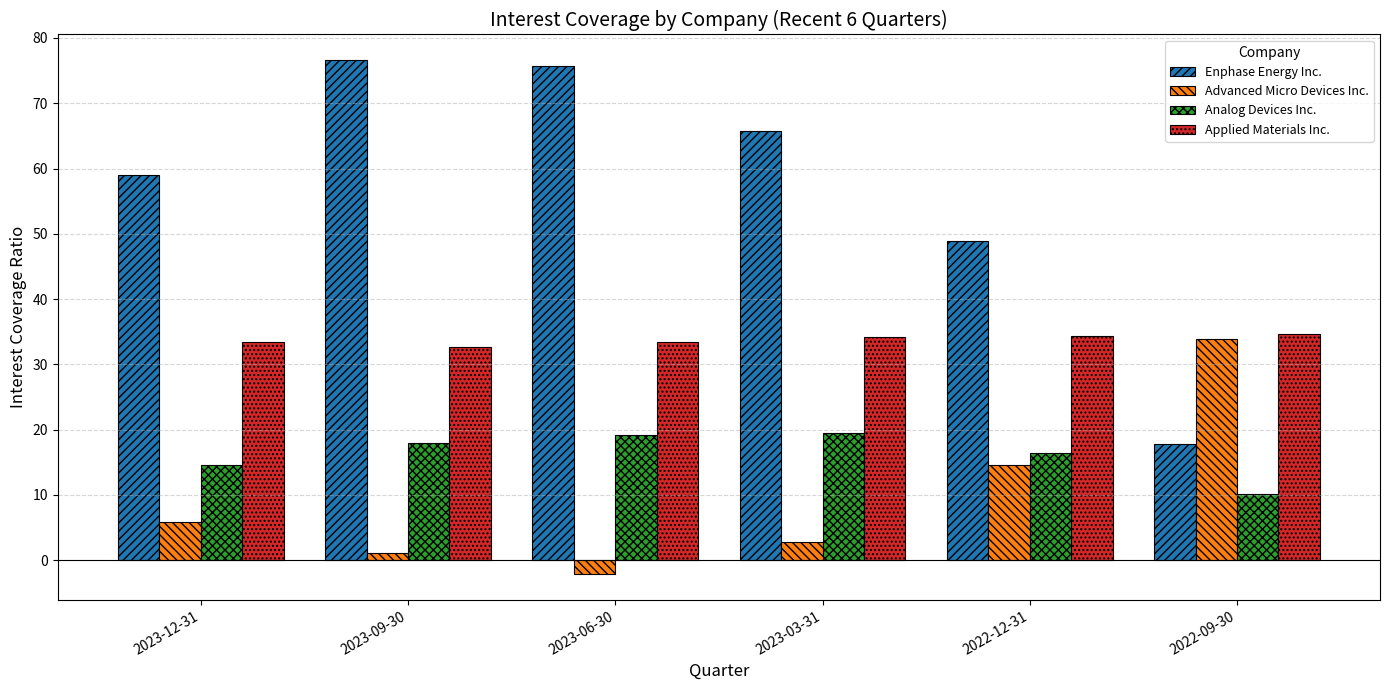

Which series has the largest total across all categories?

Enphase Energy Inc.